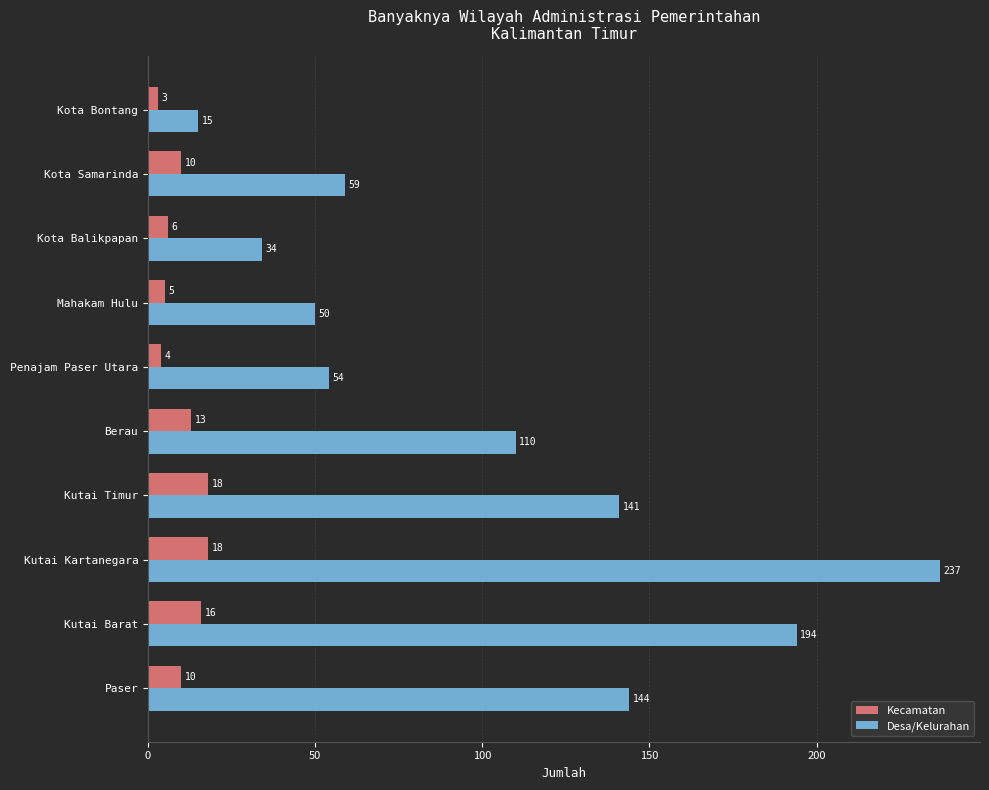

What are all the series names shown in the legend?

Kecamatan, Desa/Kelurahan